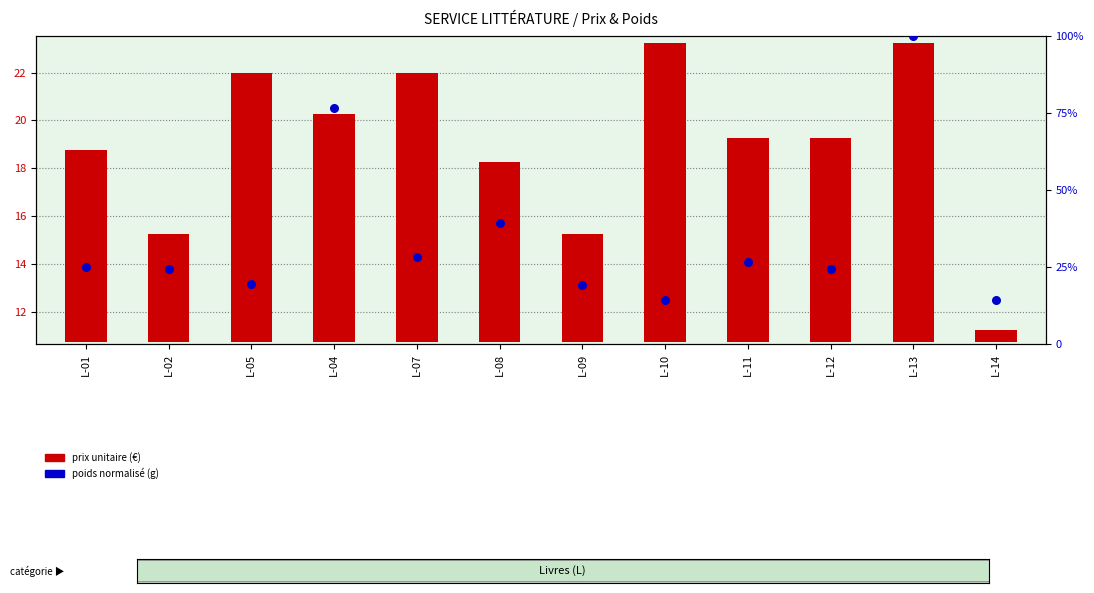

At how many categories does at least one series exceed 2?

12